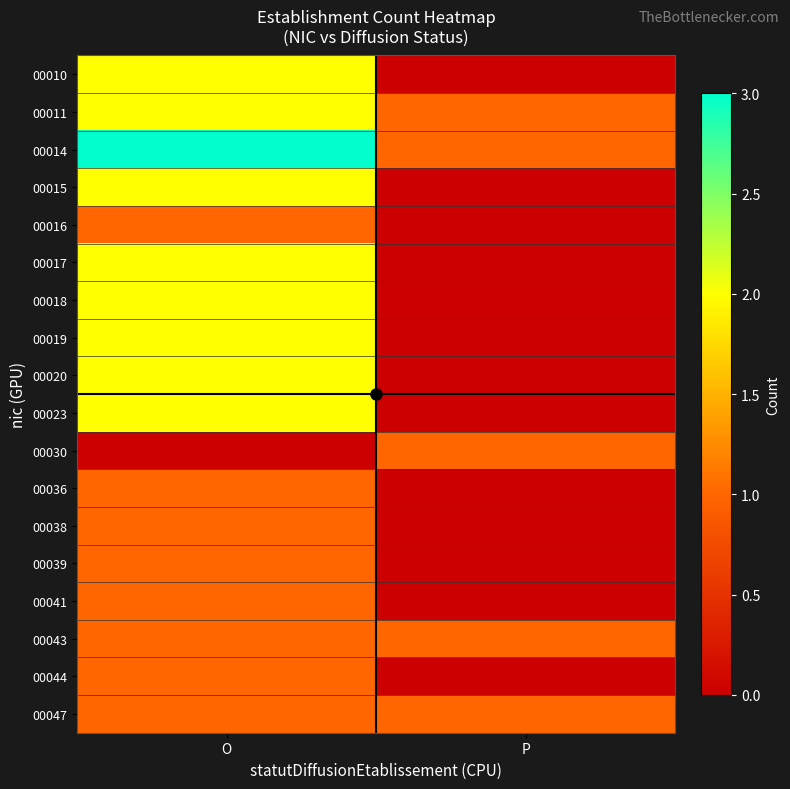

What is the spread (max minus min) of values at P?

1